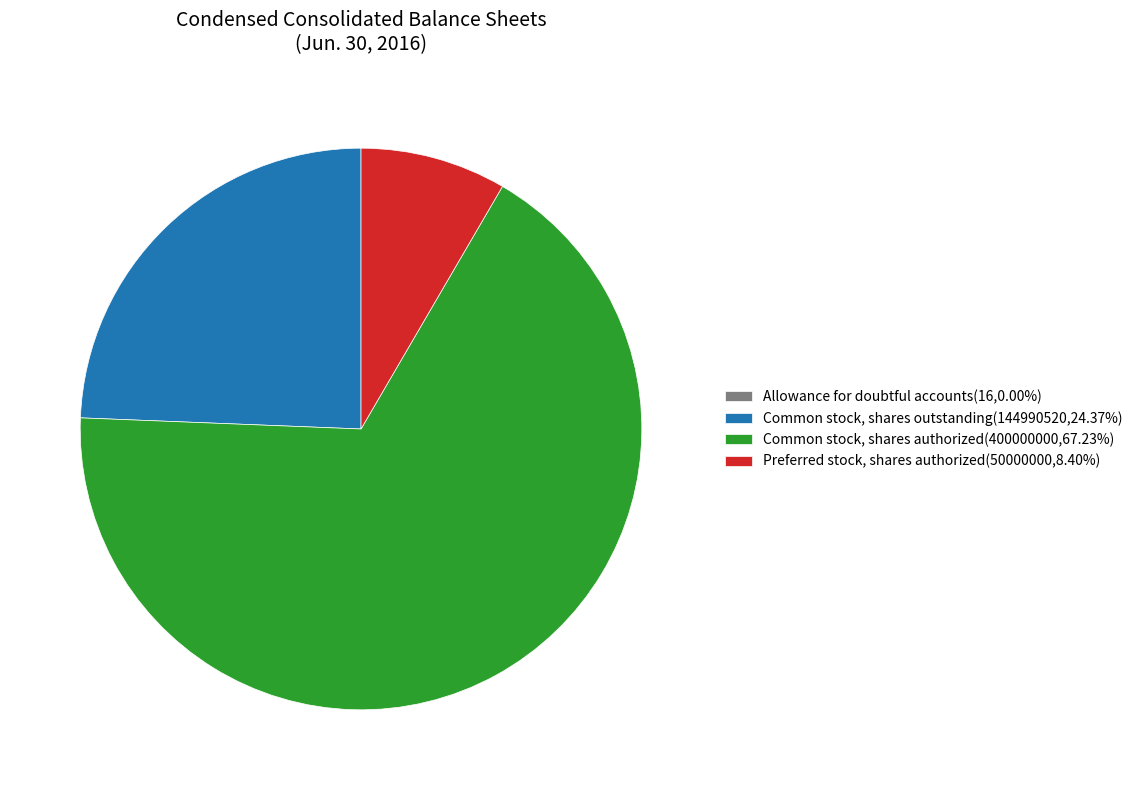

True or false: Common stock, shares authorized accounts for 67% of the total.

True